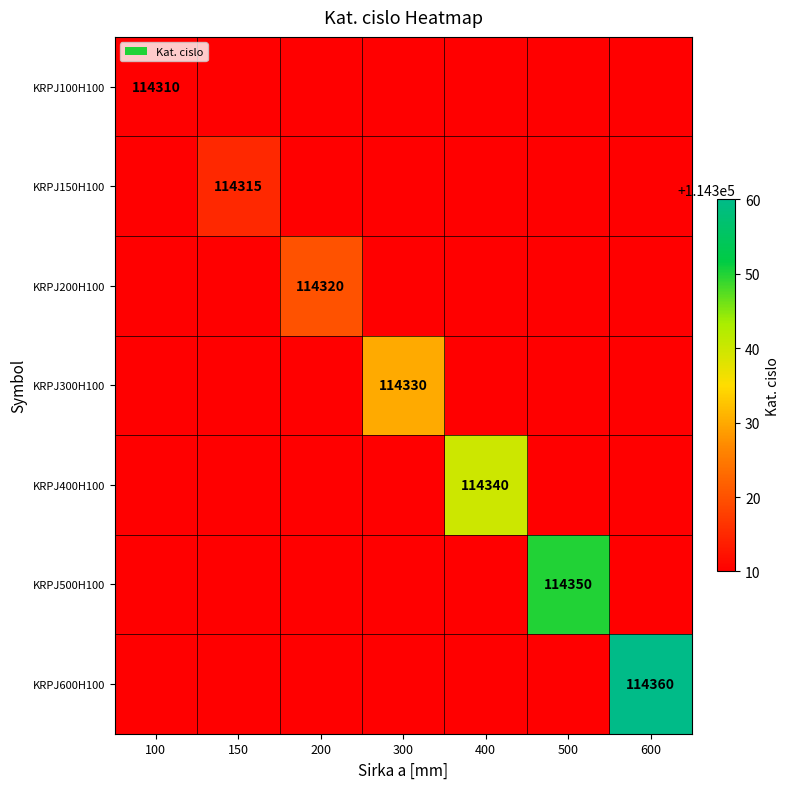

The KRPJ600H100 series shows 114360 at 600. True or false?

True